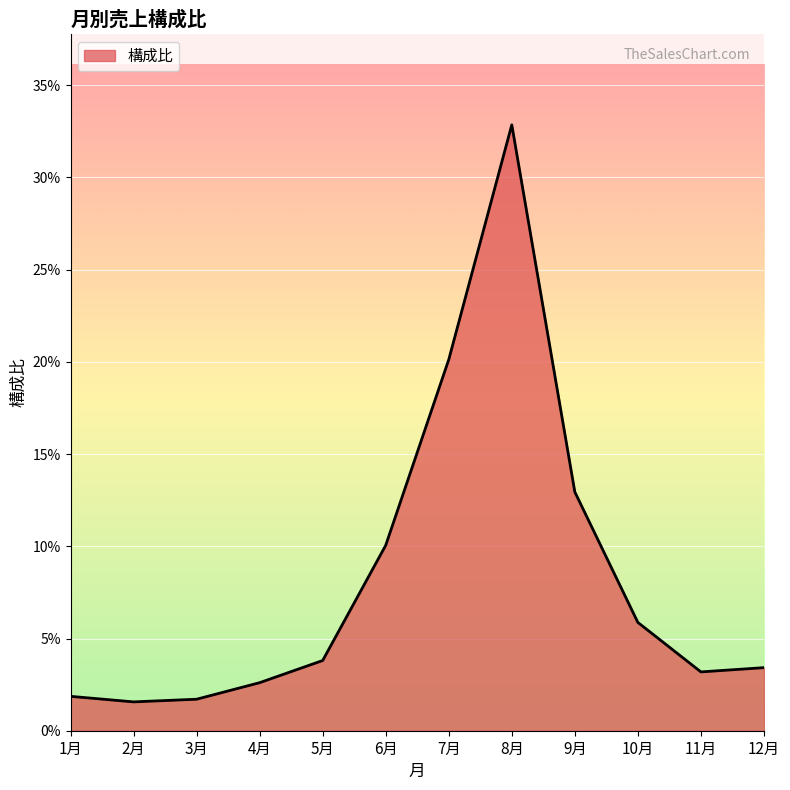

Does the chart display data point markers on the line(s)?

No